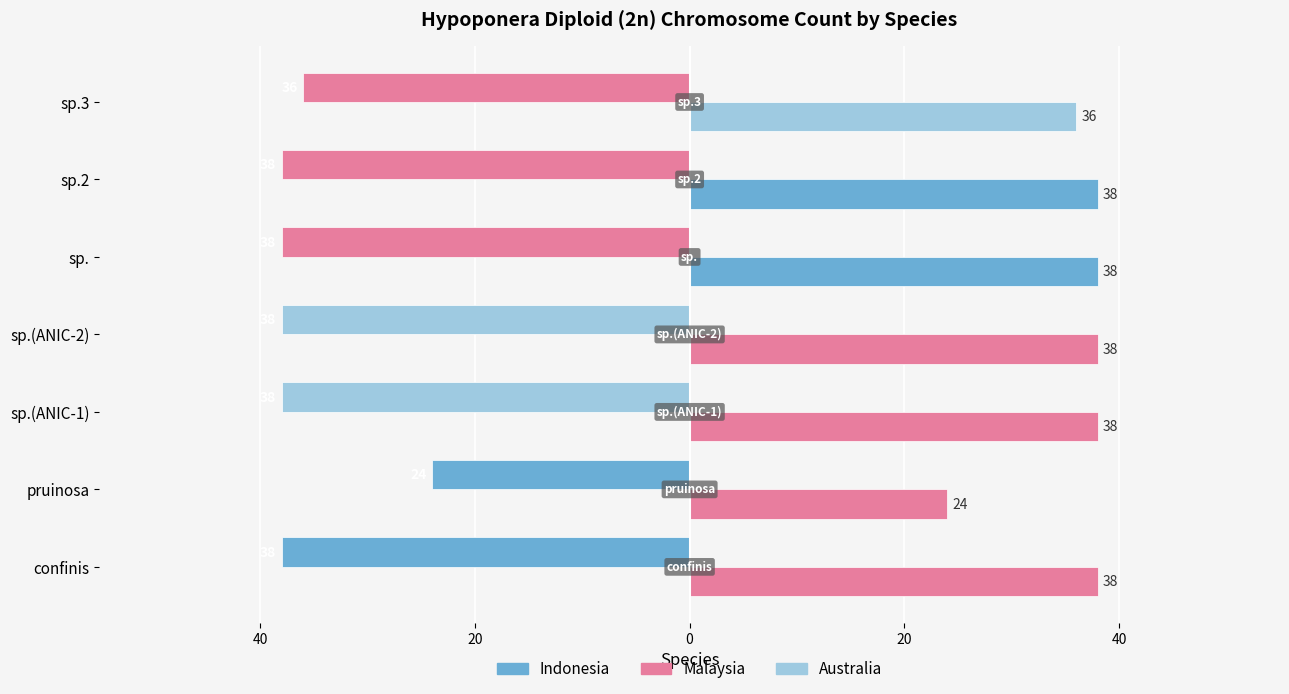

What value does the data have at sp.(ANIC-1), to the nearest 10?

-40